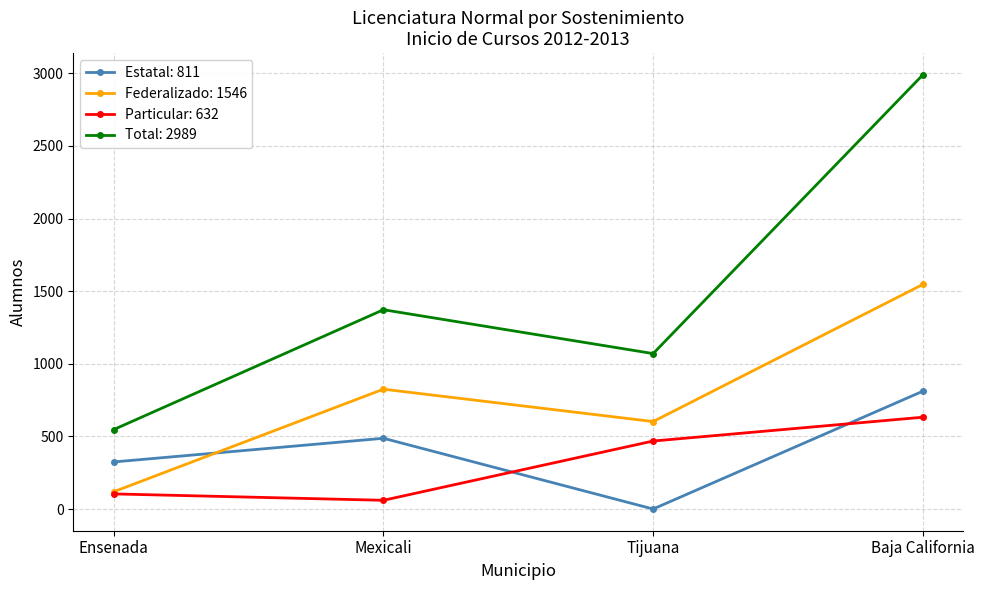

Which series changed the most between Tijuana and Baja California?

Total: 2989